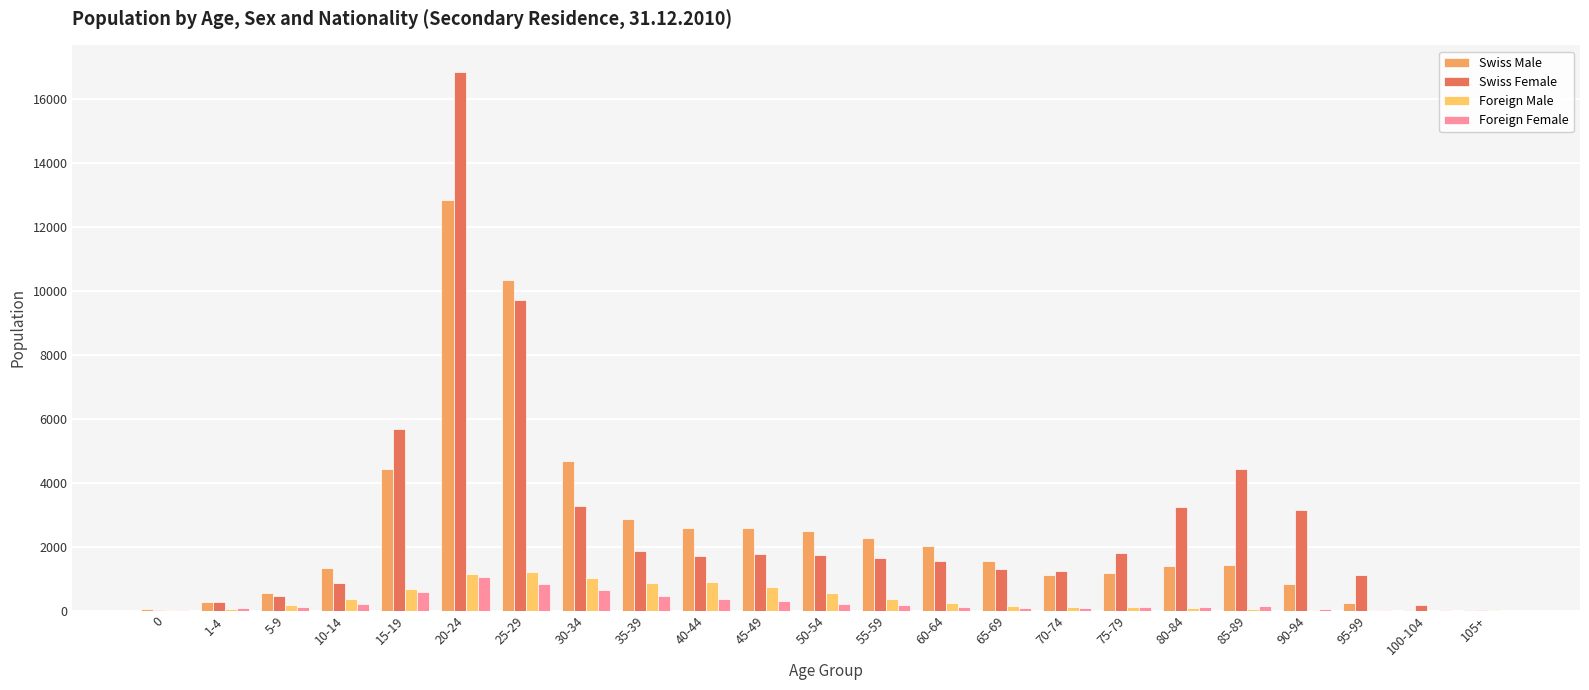

What is the difference between the Swiss Female values at 10-14 and 90-94?

2278